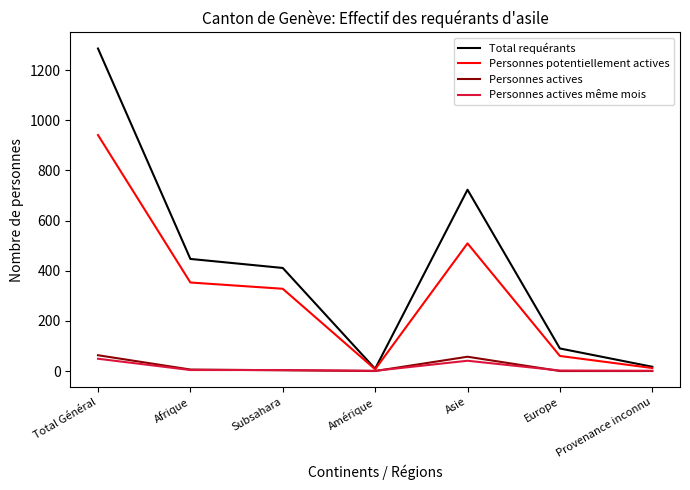

Is it true that Personnes potentiellement actives equals 353 at Afrique?

True